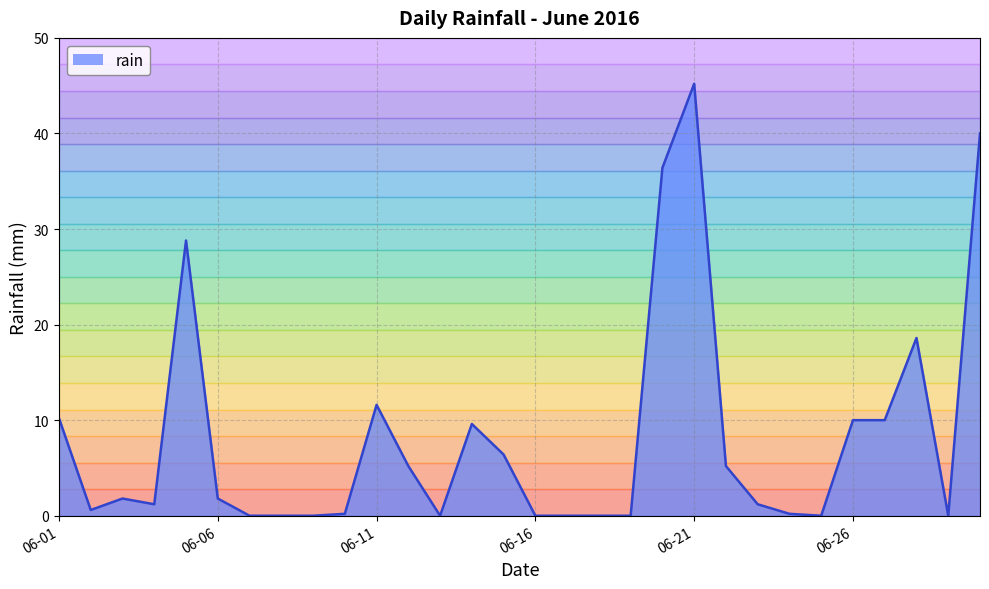

What is the difference between the values at 2016-06-27 and 2016-06-17?

10.0